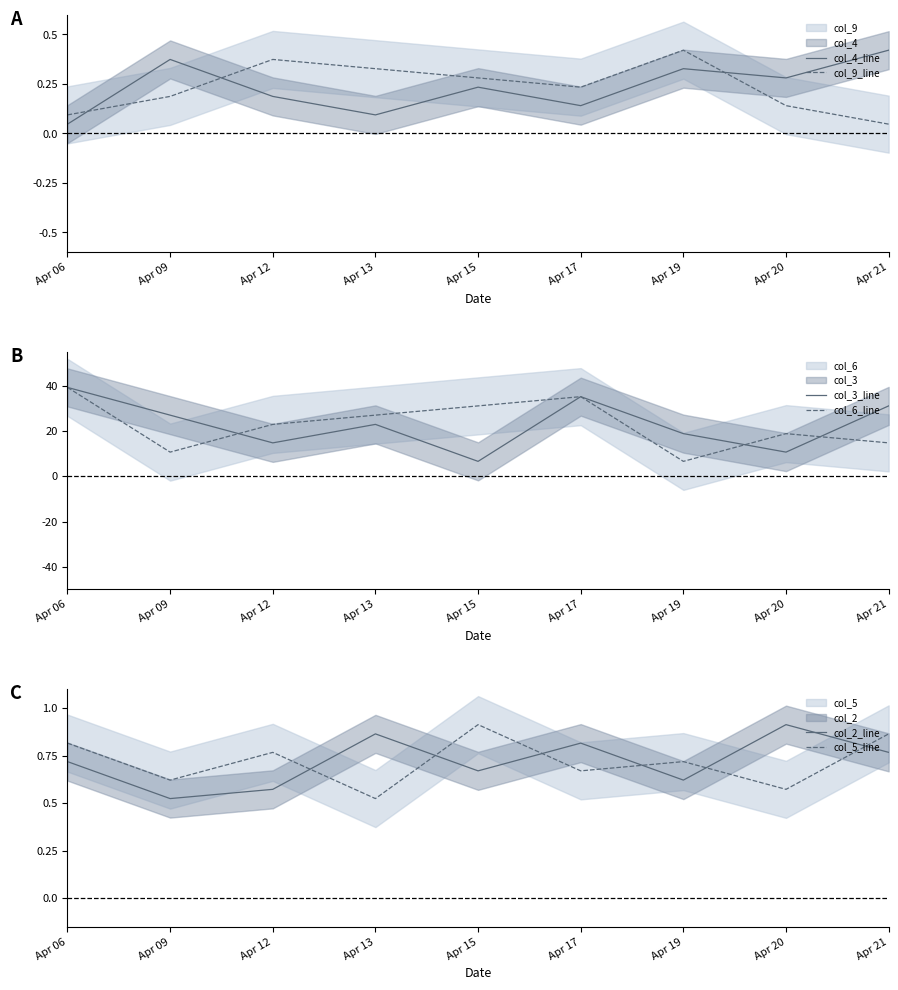

List the labels in order of col_4_line value, smallest first.

Apr 06, Apr 13, Apr 17, Apr 12, Apr 15, Apr 20, Apr 19, Apr 09, Apr 21